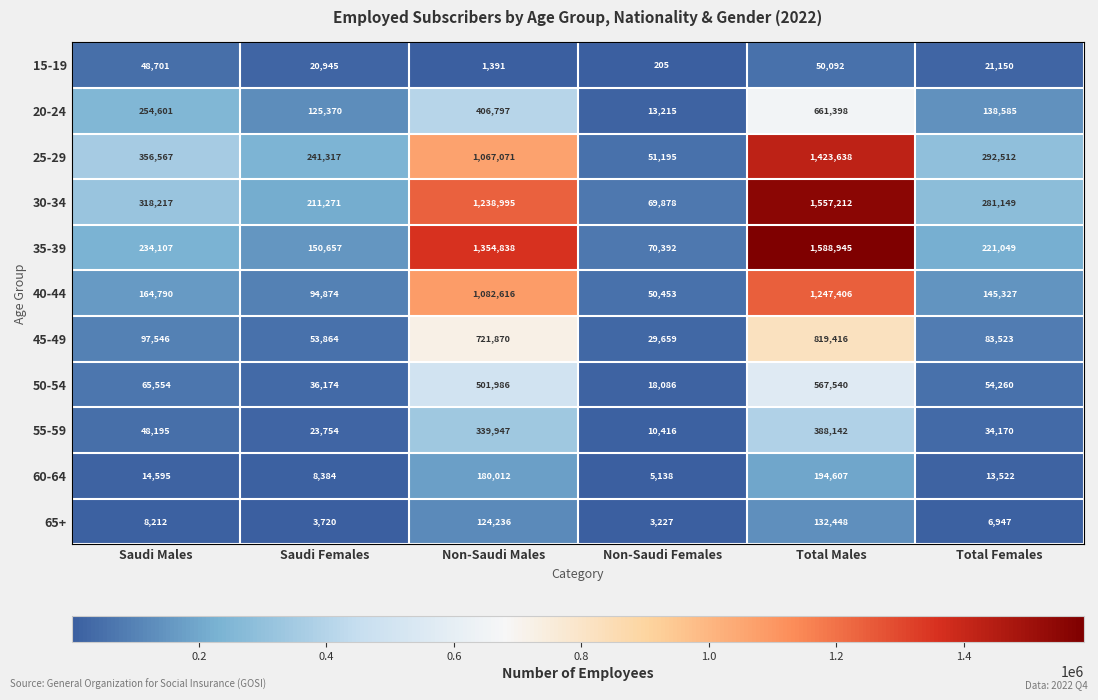

What is the lowest value of the 20-24 series?

13215